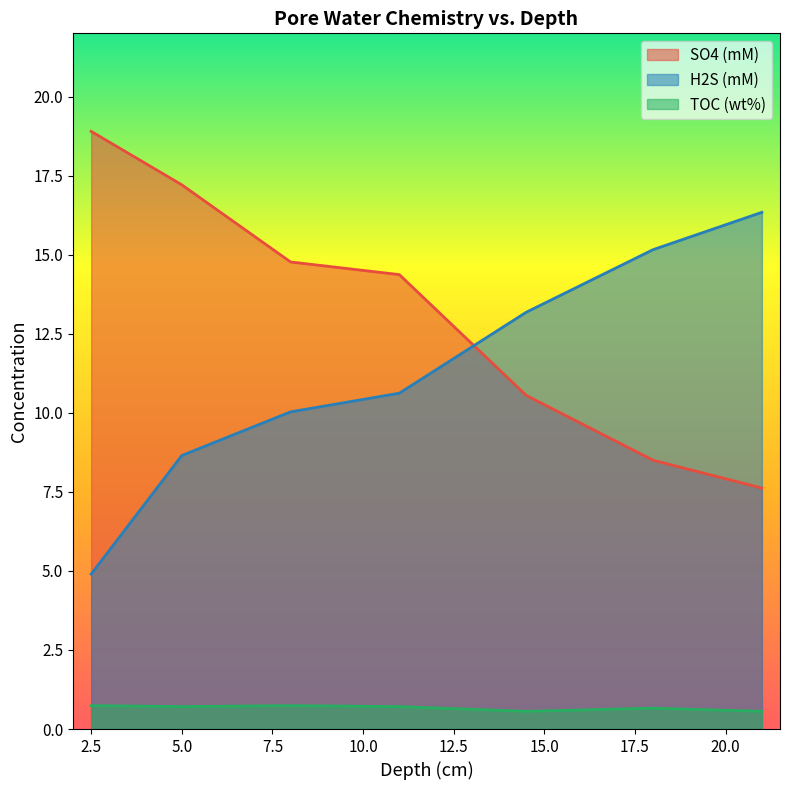

At which label is H2S_mM closest to 10?

8.0